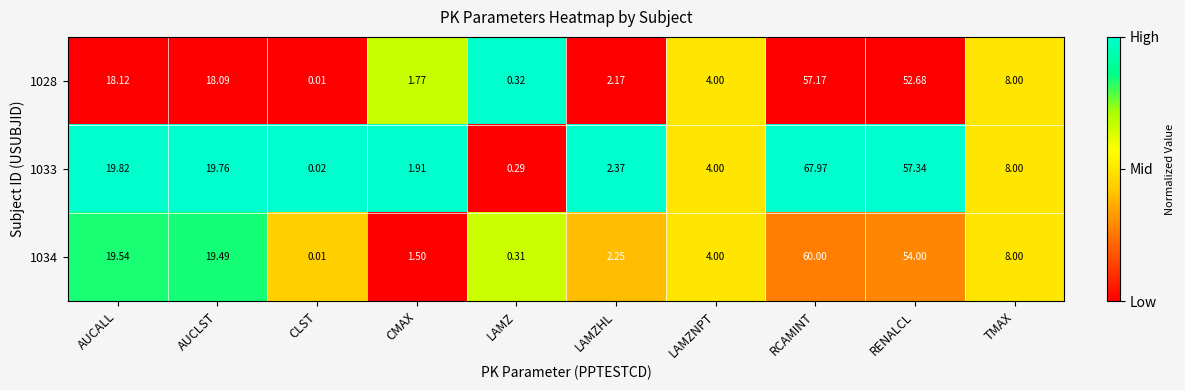

Where does the 1033 series first go above 8?

AUCALL